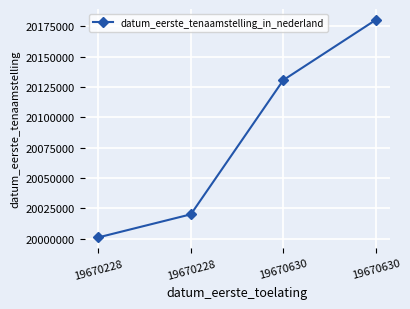

Does the chart have visible grid lines?

Yes